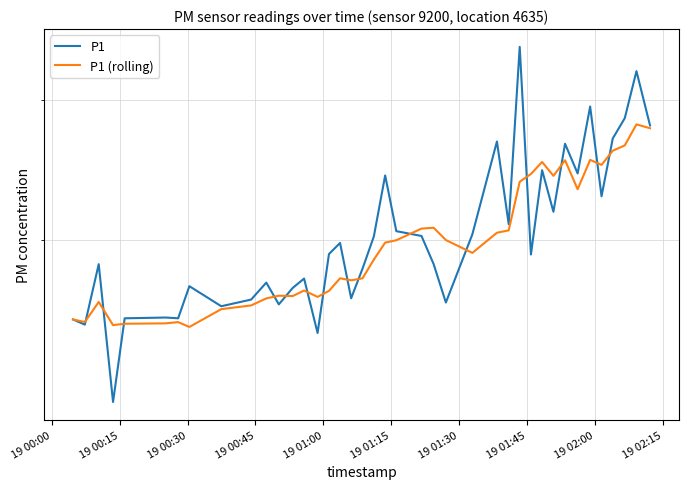

Does the chart display data point markers on the line(s)?

No